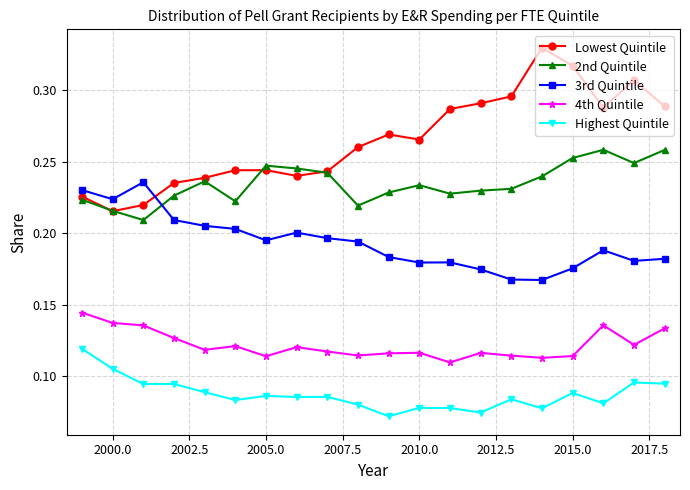

Rank the series by their maximum value, from highest to lowest.

Lowest Quintile, 2nd Quintile, 3rd Quintile, 4th Quintile, Highest Quintile